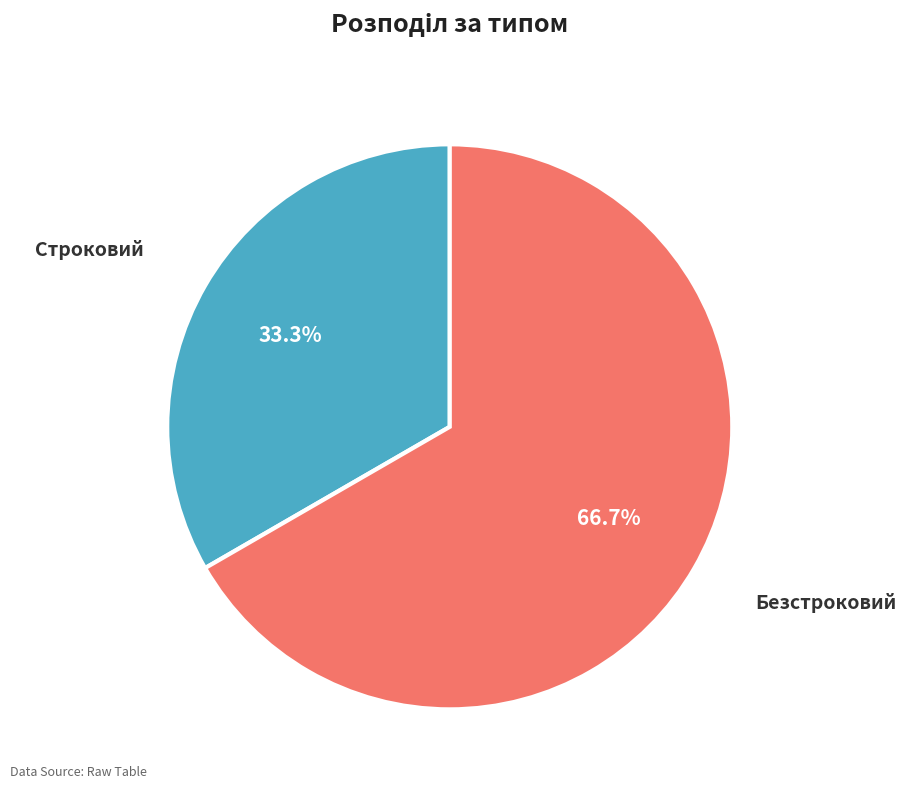

To the nearest percent, what portion does Безстроковий represent?

67%